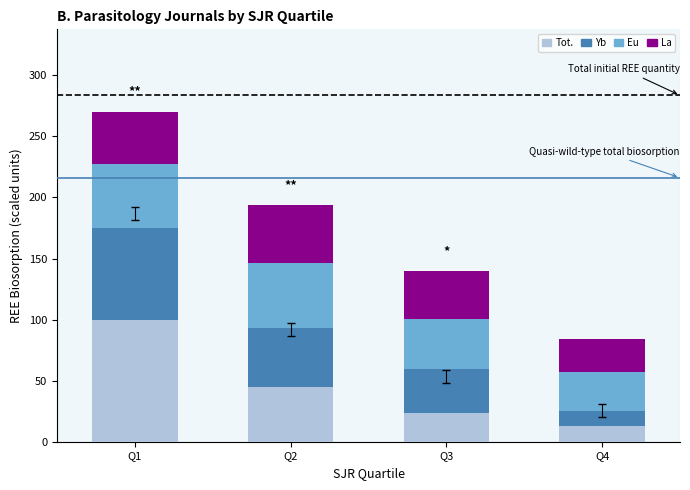

What is the total value across all series at Q2?

193.9